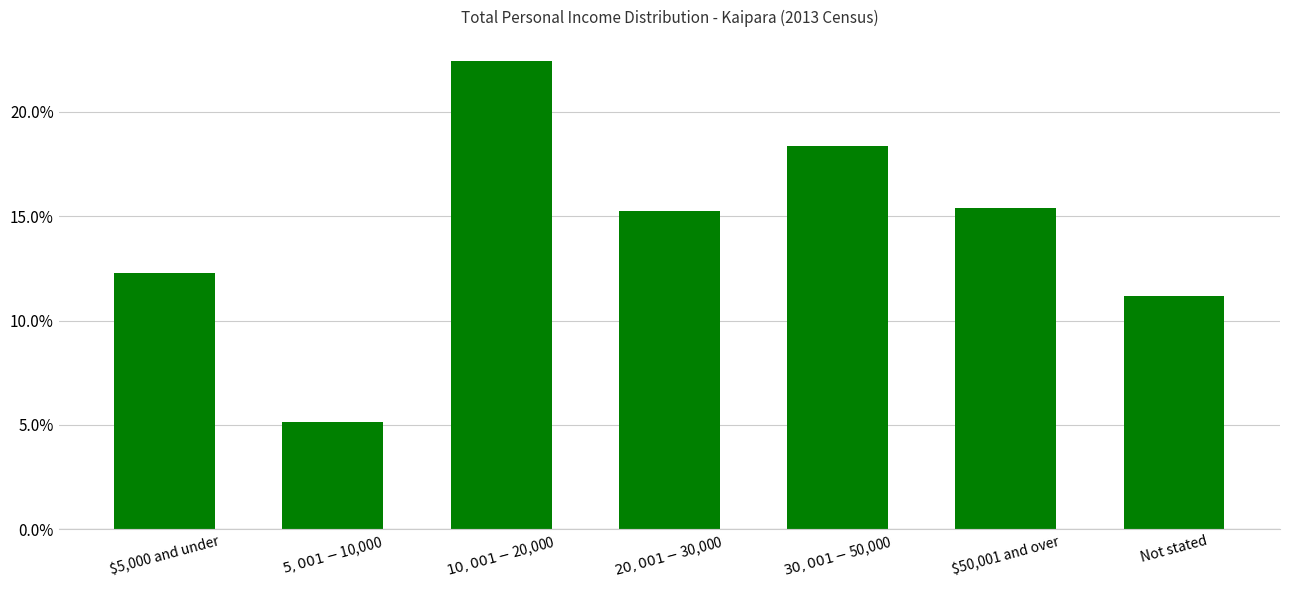

What is the average value?

0.1